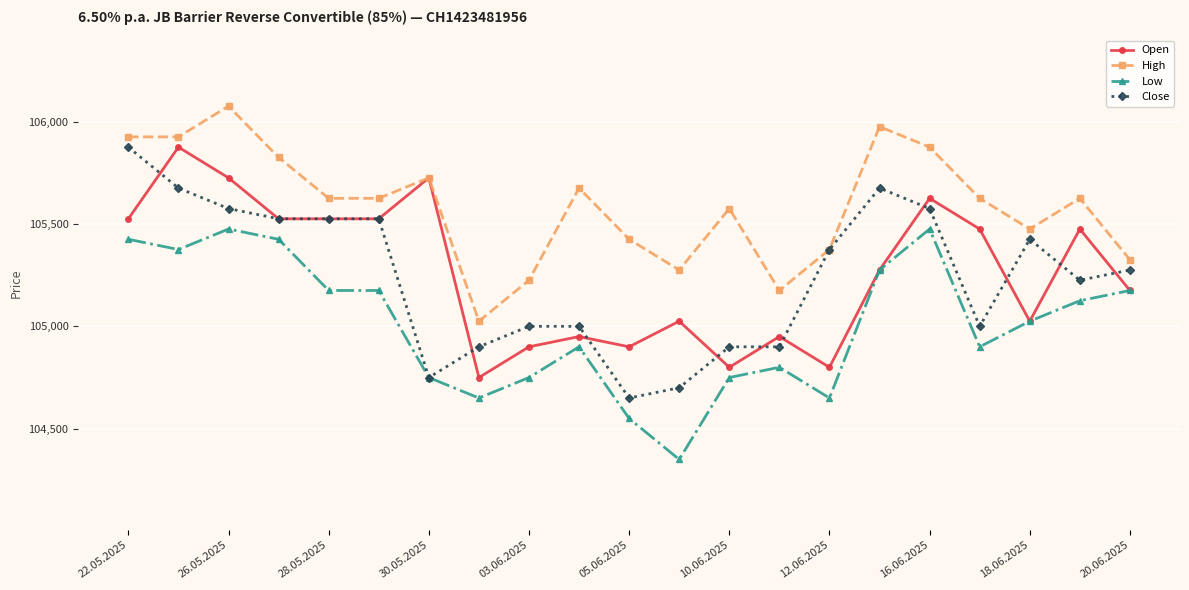

How many lines are shown in the chart?

4